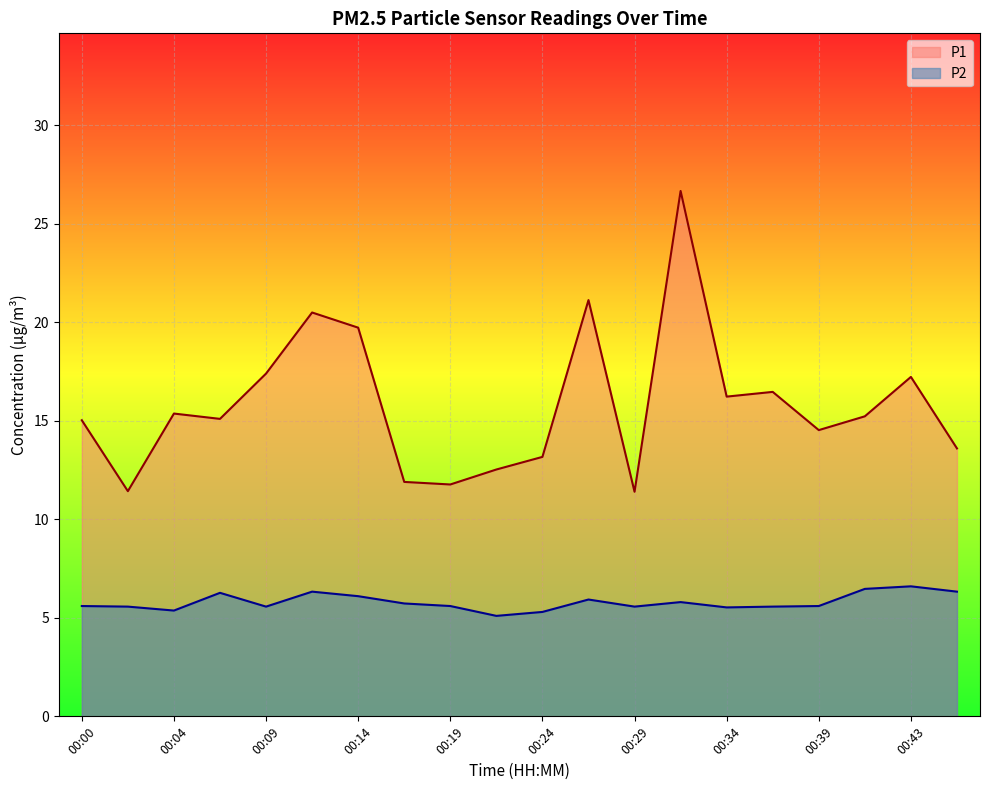

List the series in order of their peak value, lowest first.

P2, P1